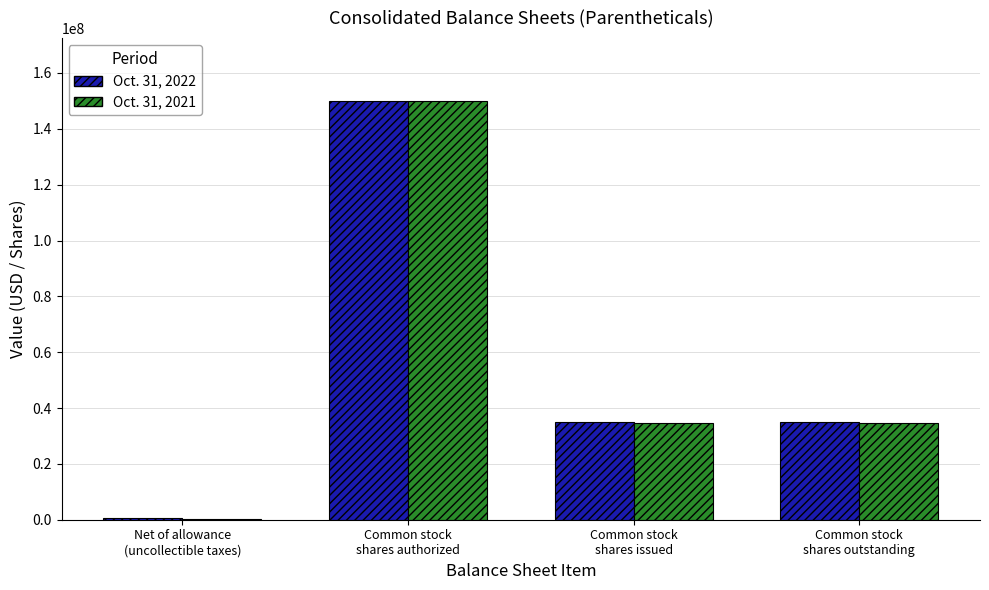

Reading right to left, transcribe all the data shown in this chart.

Oct. 31, 2022: Common stock
shares outstanding=35055652	Common stock
shares issued=35055652	Common stock
shares authorized=150000000	Net of allowance
(uncollectible taxes)=449219
Oct. 31, 2021: Common stock
shares outstanding=34547838	Common stock
shares issued=34547838	Common stock
shares authorized=150000000	Net of allowance
(uncollectible taxes)=420982